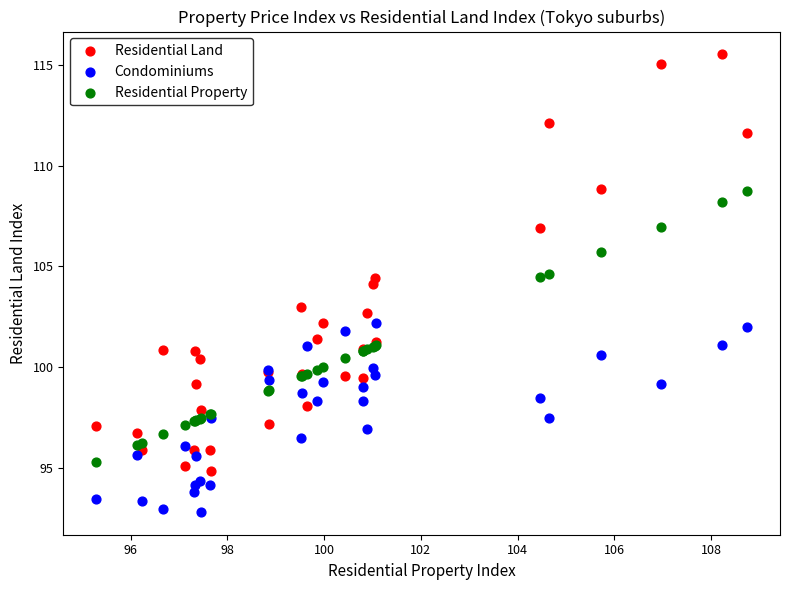

What is the X range (max minus min) for the scatter plot?

13.5